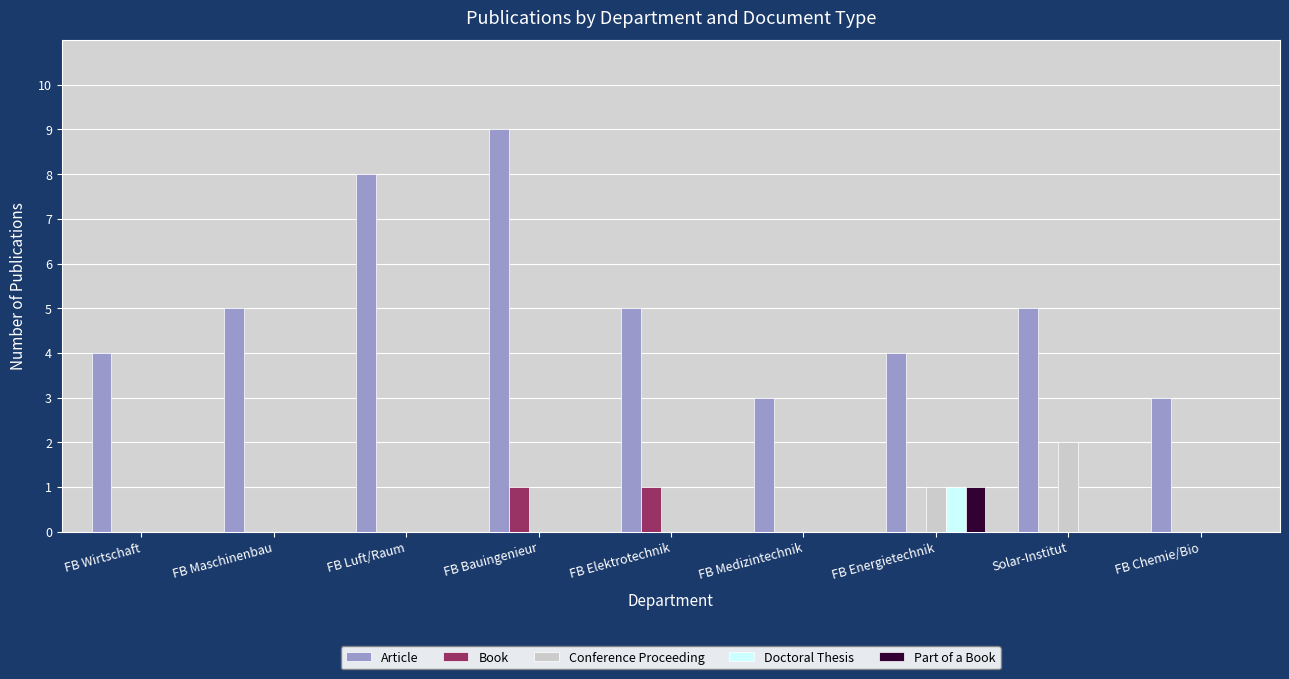

What value does the Article series have at FB Wirtschaft?

4